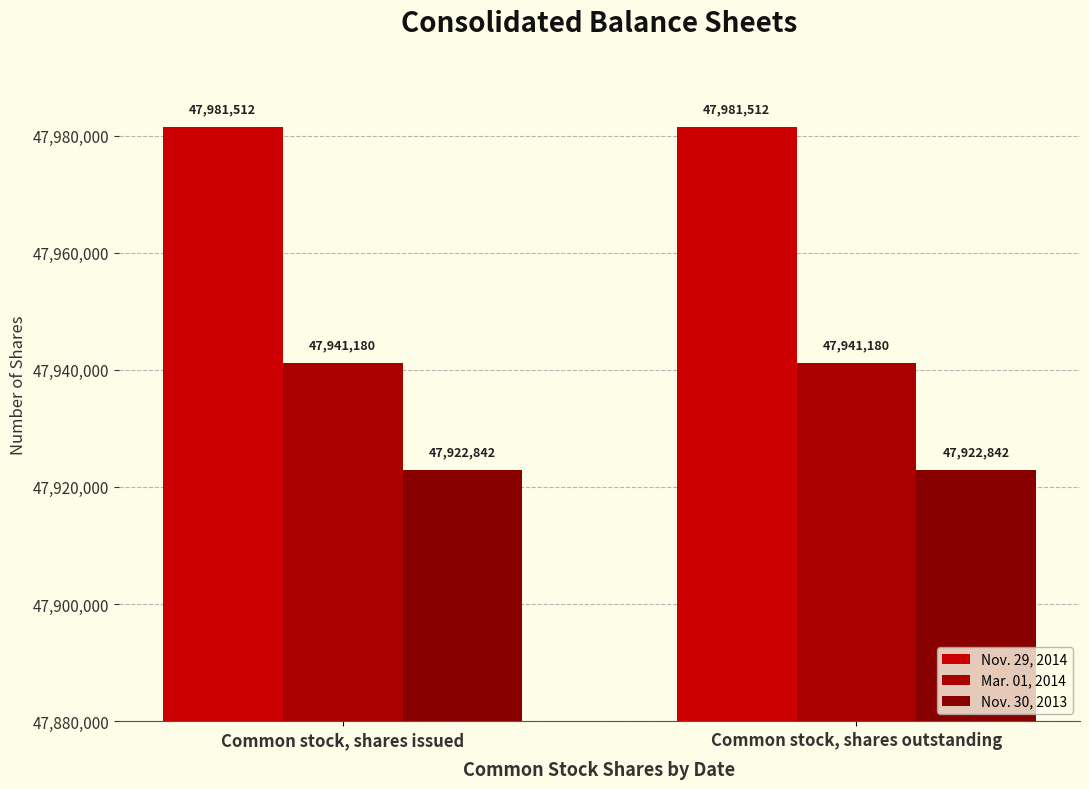

True or false: Nov. 30, 2013 has a value of 72041299 at Common stock, shares outstanding.

False